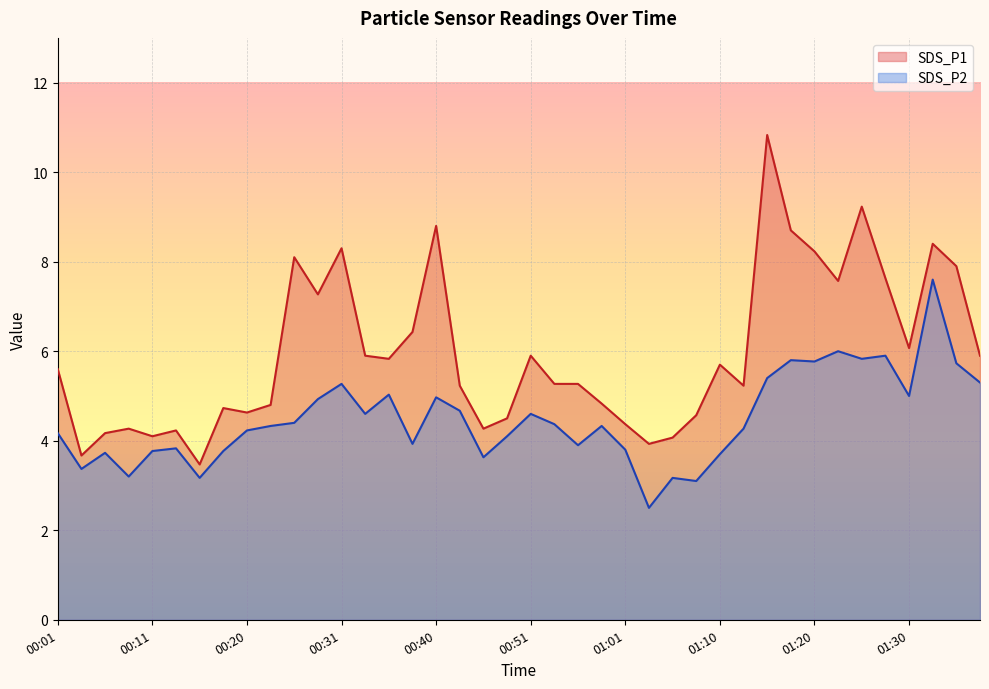

Rank the series by their maximum value, from highest to lowest.

SDS_P1, SDS_P2